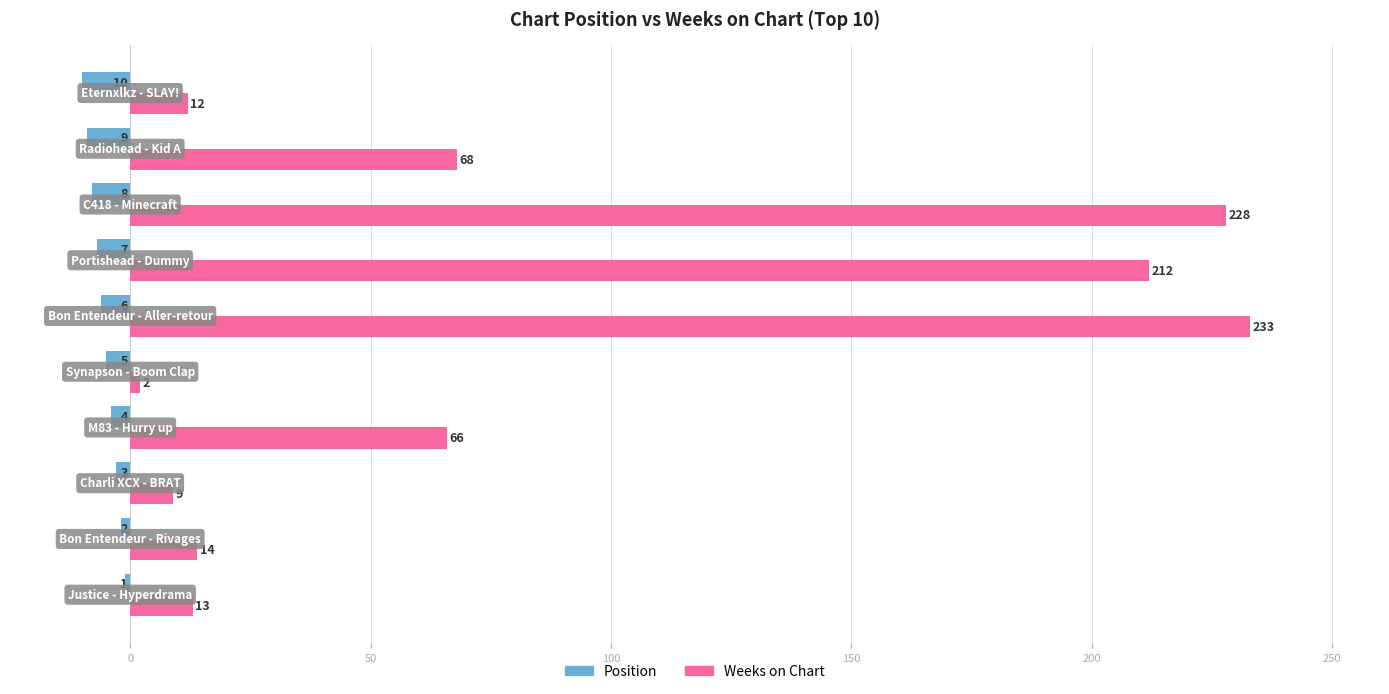

Which series has the largest total across all categories?

Weeks on Chart